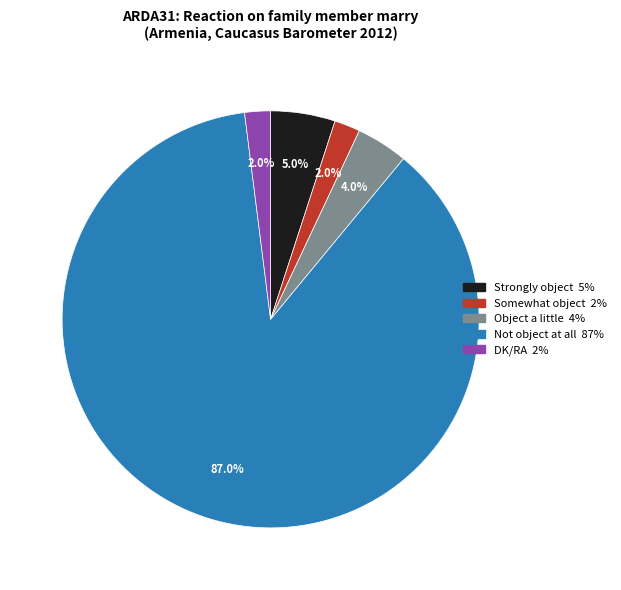

Which has a higher value, Strongly object or DK/RA?

Strongly object